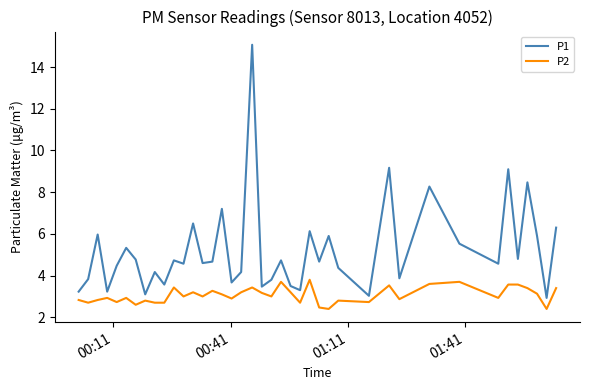

List the series in order of their overall mean, lowest first.

P2, P1